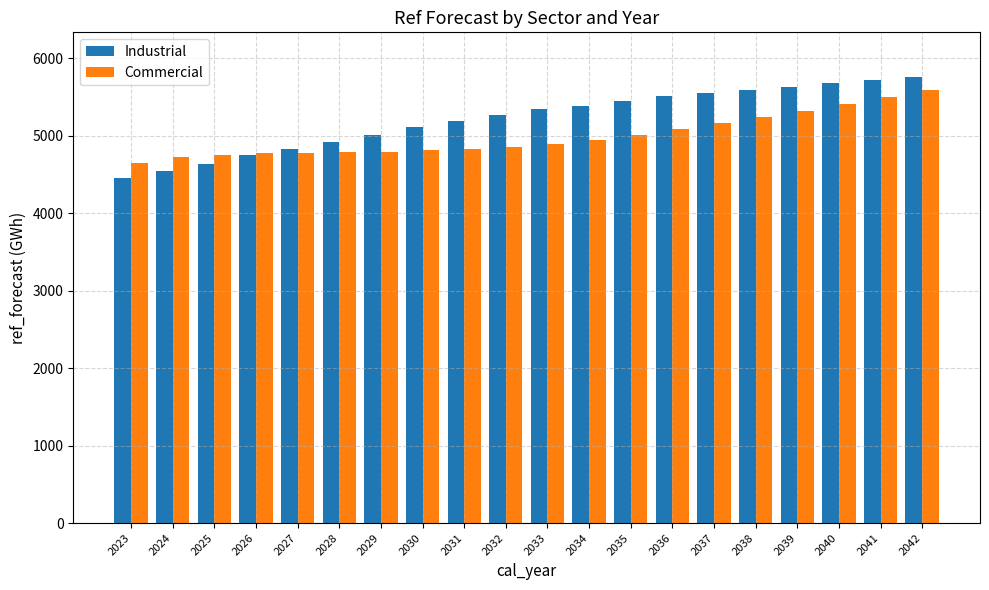

Is it true that Commercial equals 5320.4 at 2039?

True